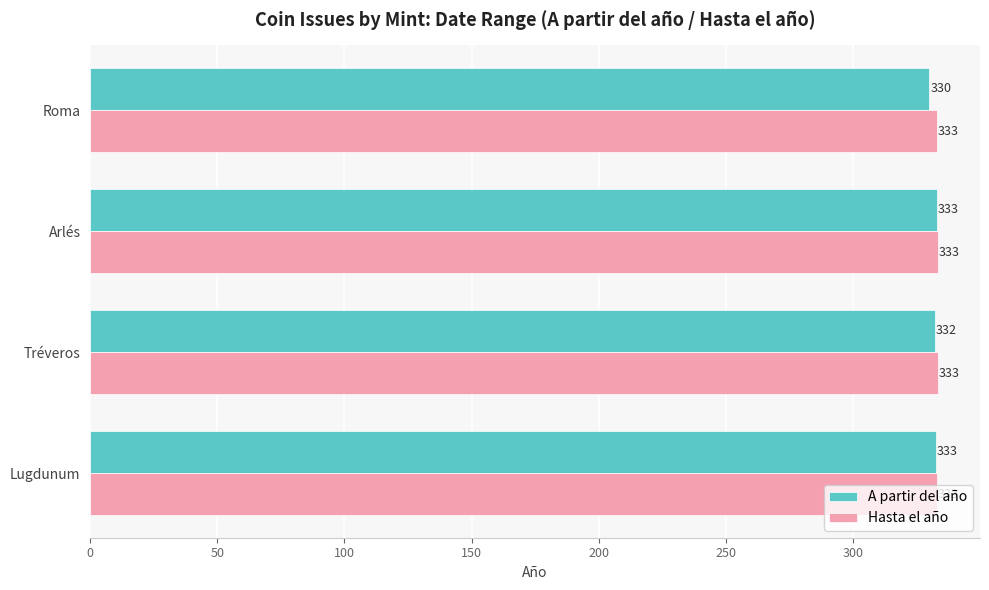

Is it true that A partir del año equals 516.4 at Arlés?

False